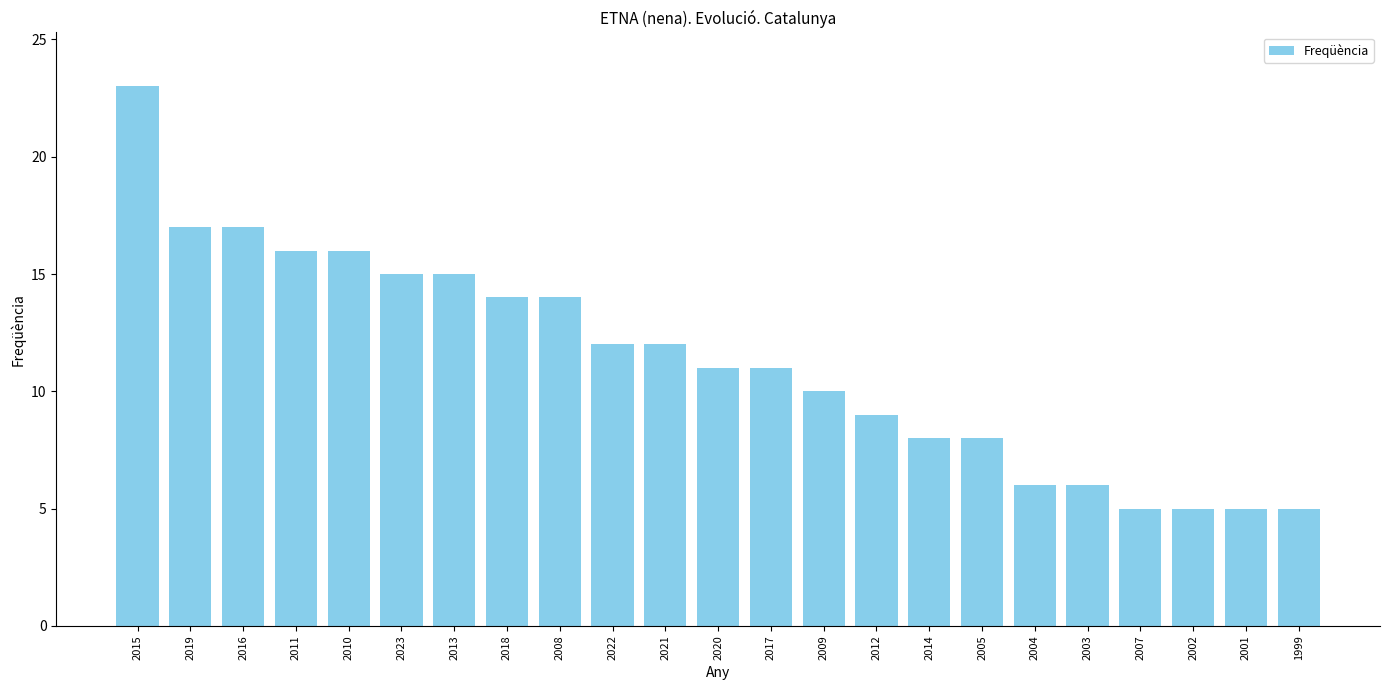

What is the maximum value shown in the chart?

23